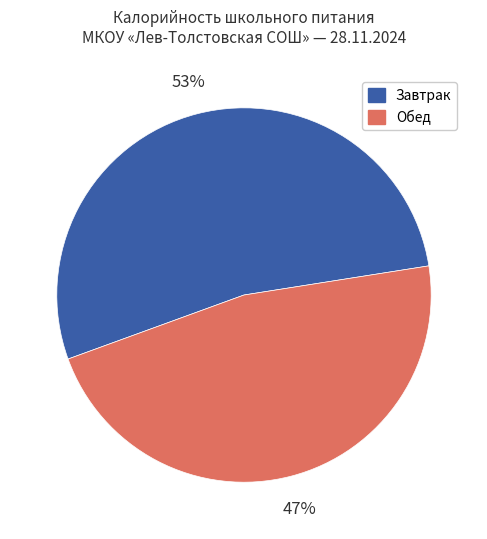

Rank the categories by value from highest to lowest.

Завтрак, Обед